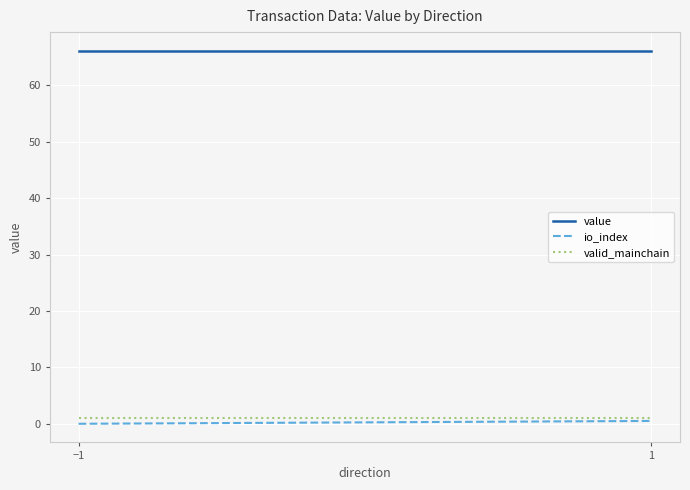

What value does the value series have at −1?

66.1